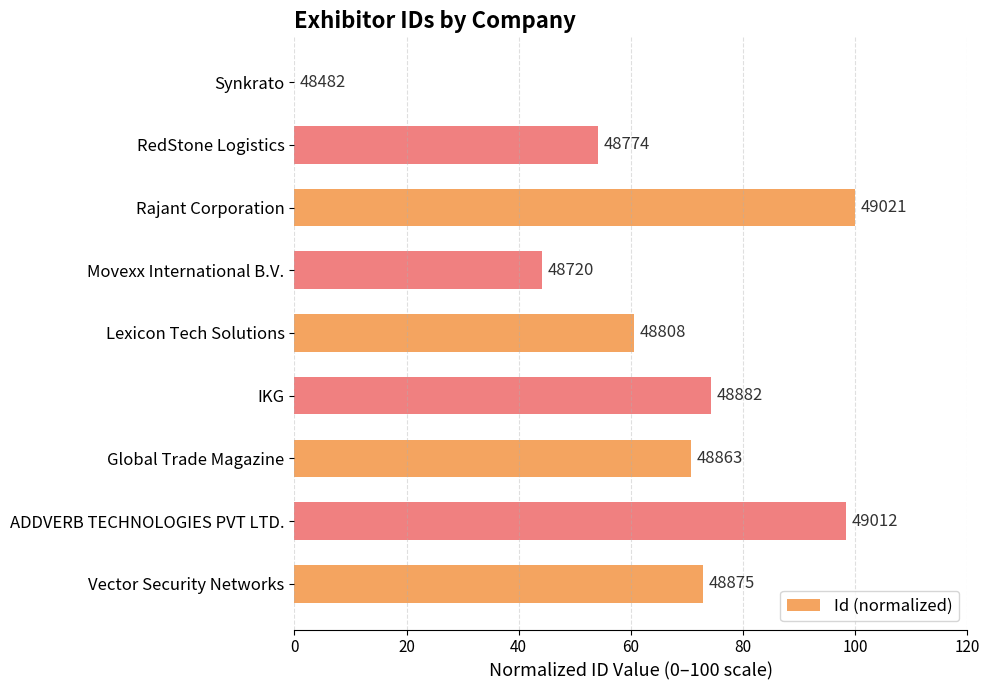

What is the sum of all values?

575.0